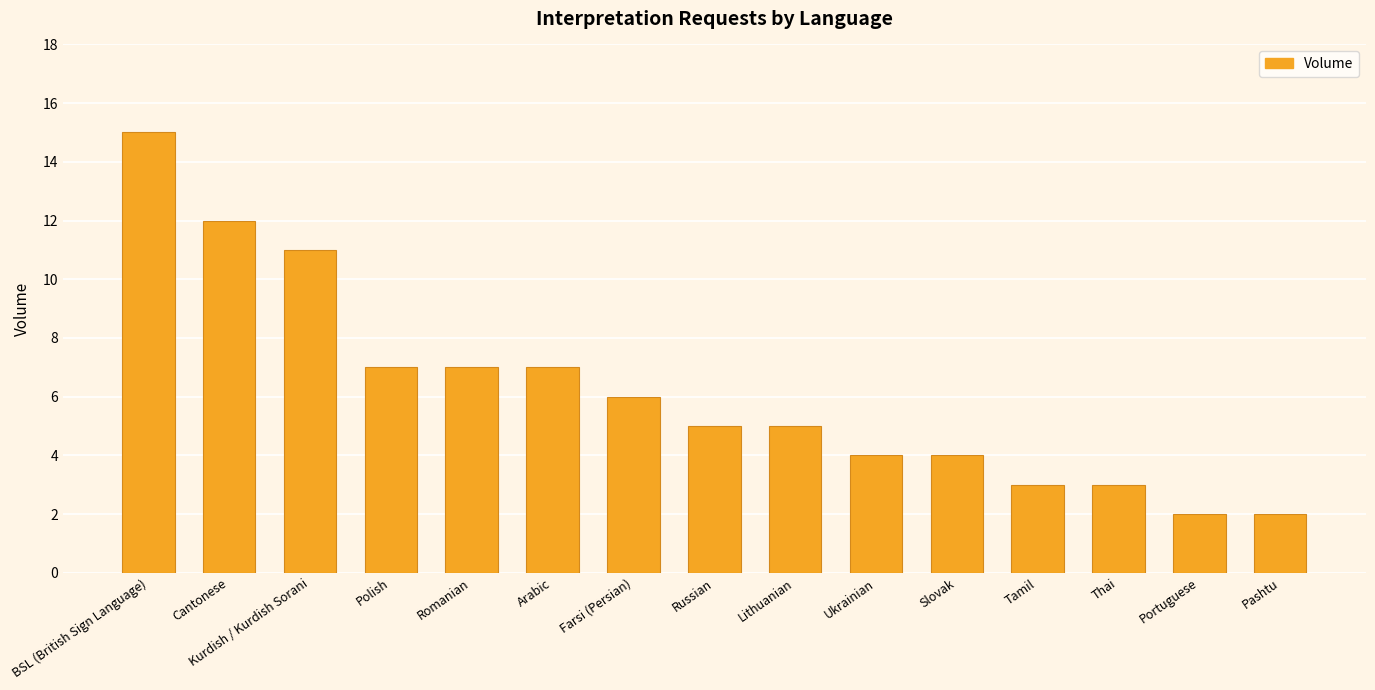

What is the ratio of the value at Portuguese to the value at Farsi (Persian)?

0.3